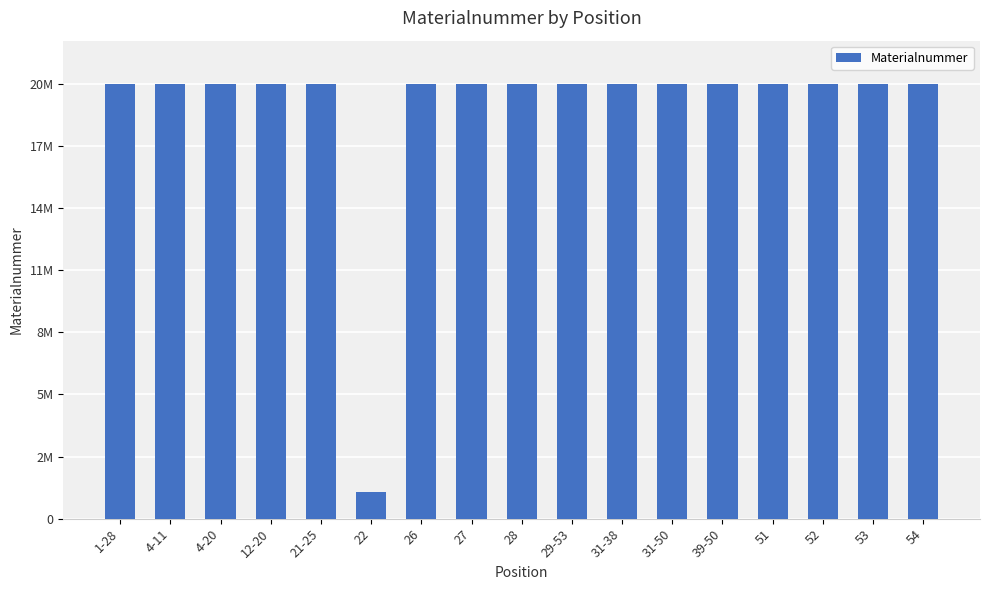

Reading left to right, transcribe all the data shown in this chart.

1-28=20003035	4-11=20003037	4-20=20003036	12-20=20003038	21-25=20003039	22=1222667	26=20002971	27=20002262	28=20002158	29-53=20003040	31-38=20003042	31-50=20003041	39-50=20003043	51=20003031	52=20002266	53=20002162	54=20002163